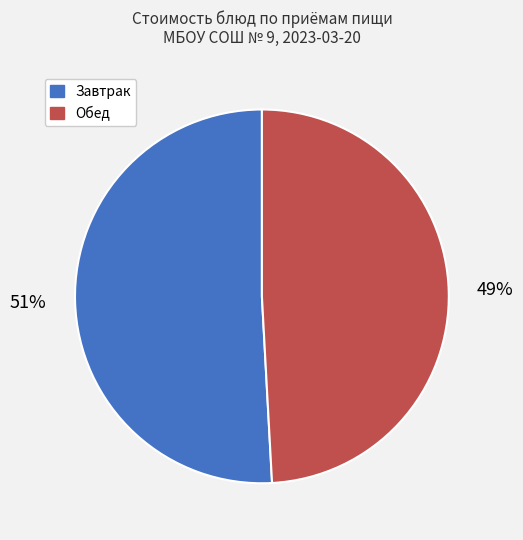

How many segments does this pie chart have?

2